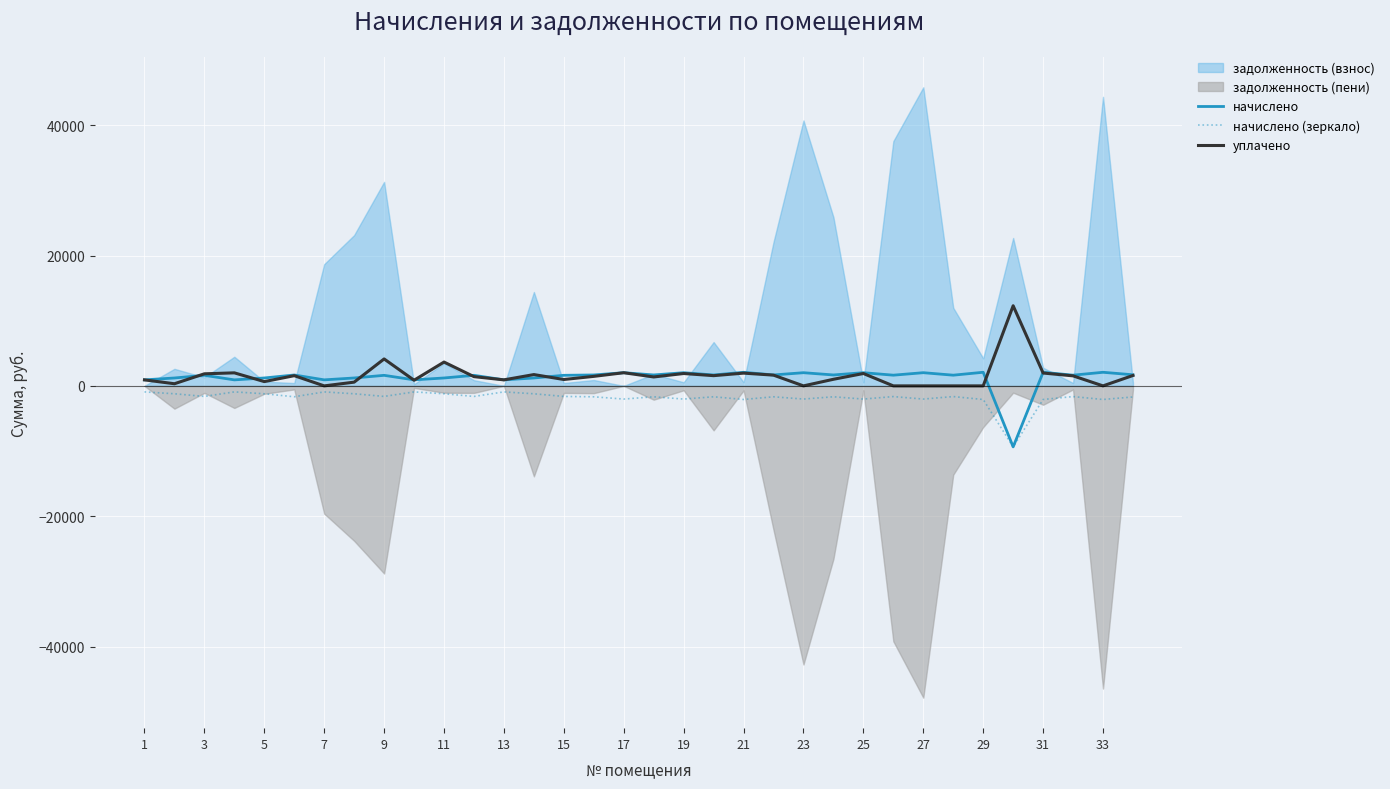

Does the chart display data point markers on the line(s)?

No